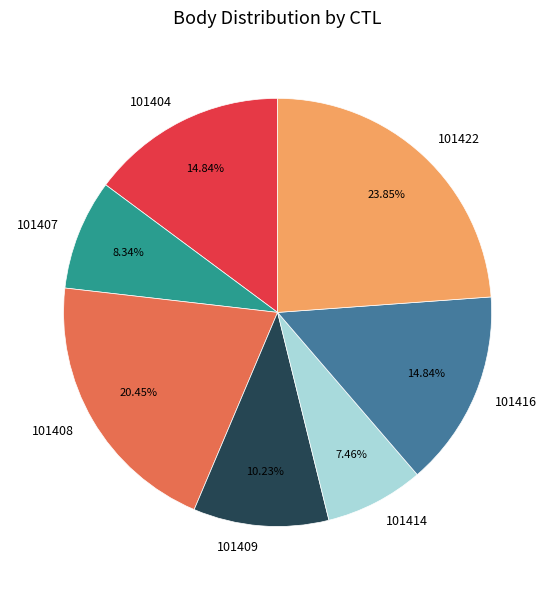

How many segments does this pie chart have?

7